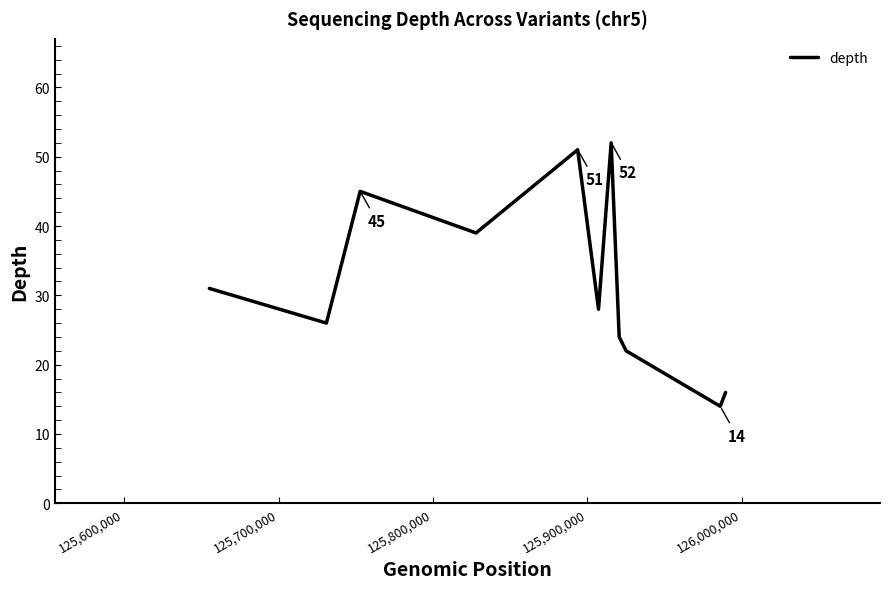

What is the smallest value displayed?

14